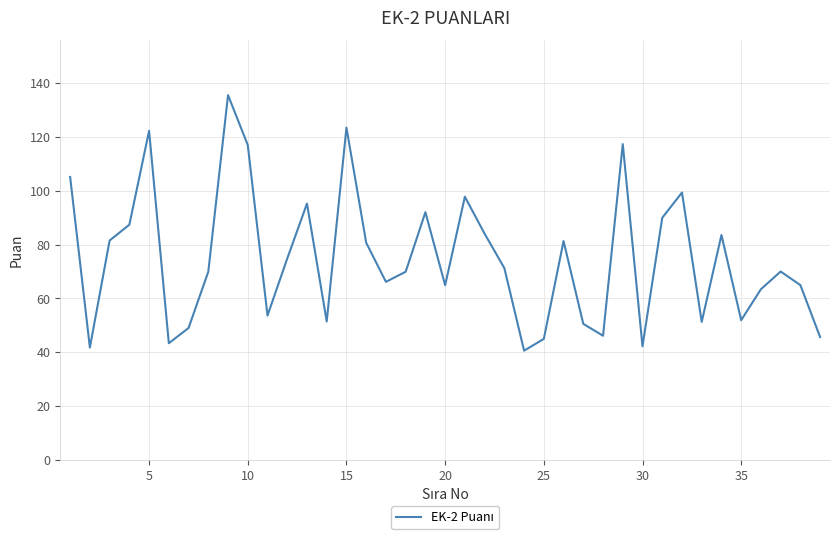

Is it true that the value at 35 is 76.4?

False